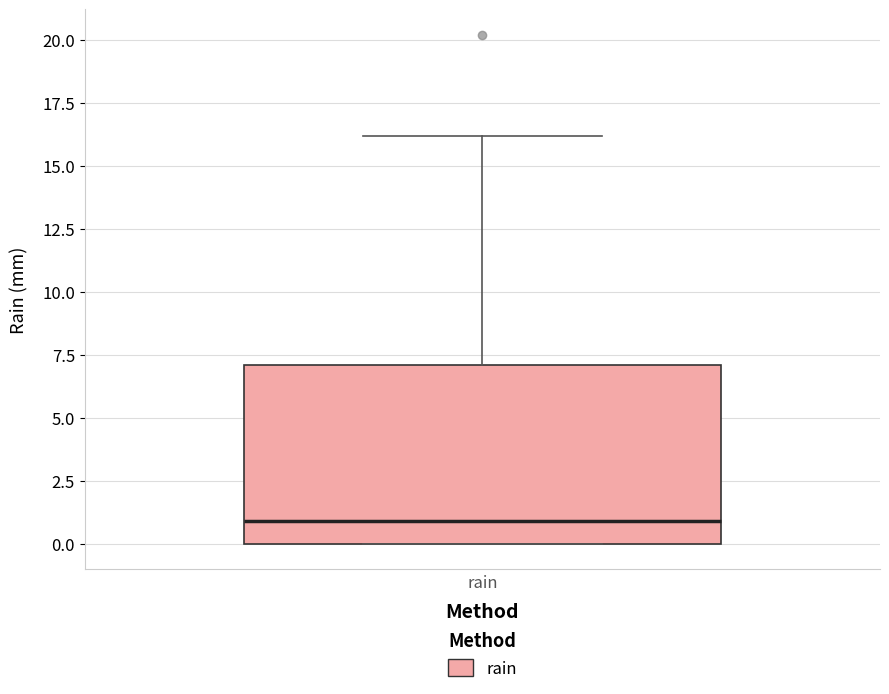

Where is the upper edge of the box for rain on the y-axis? The values are not printed on the chart, so give them approximately, as read against the axis.

7